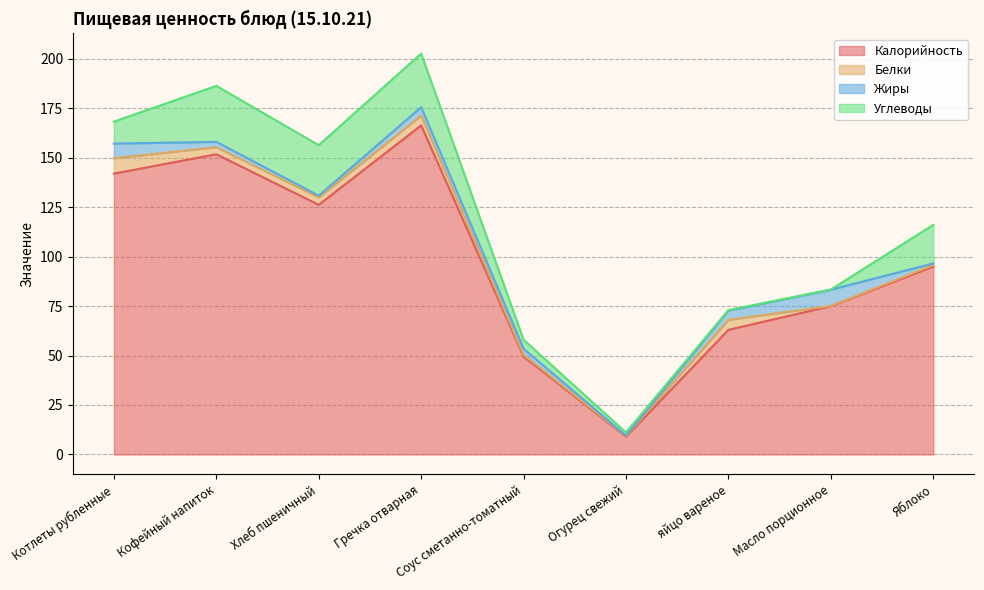

True or false: Углеводы and Калорийность intersect in this chart.

False